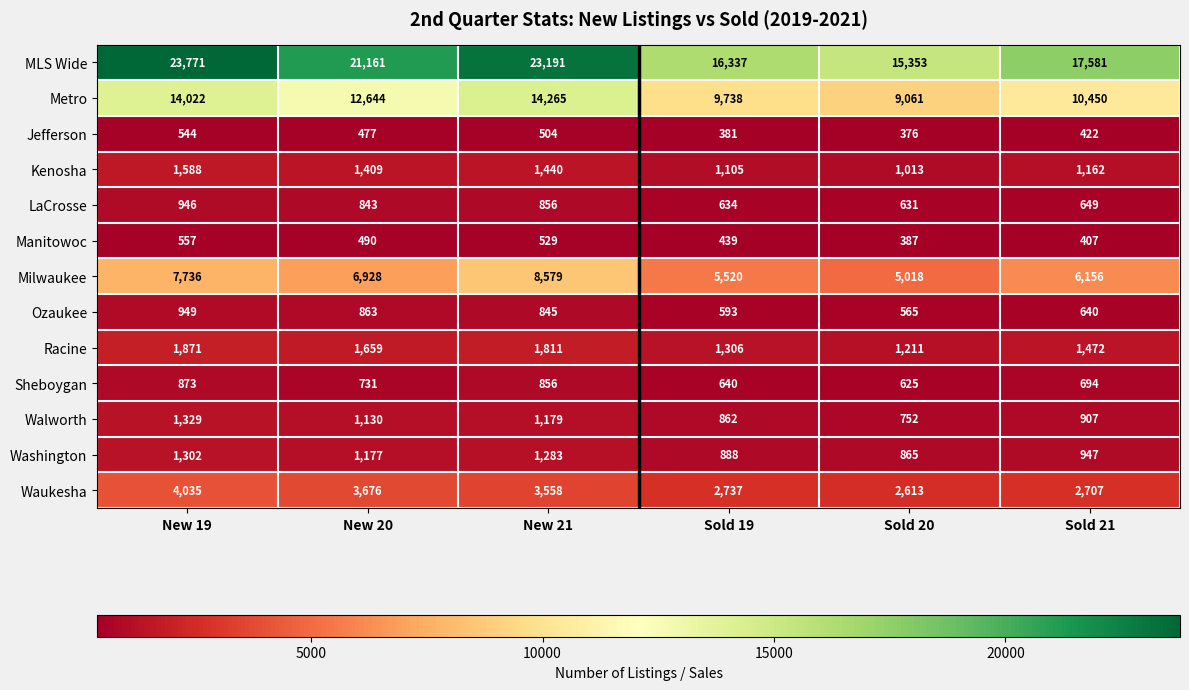

At how many categories does at least one series exceed 18202?

3